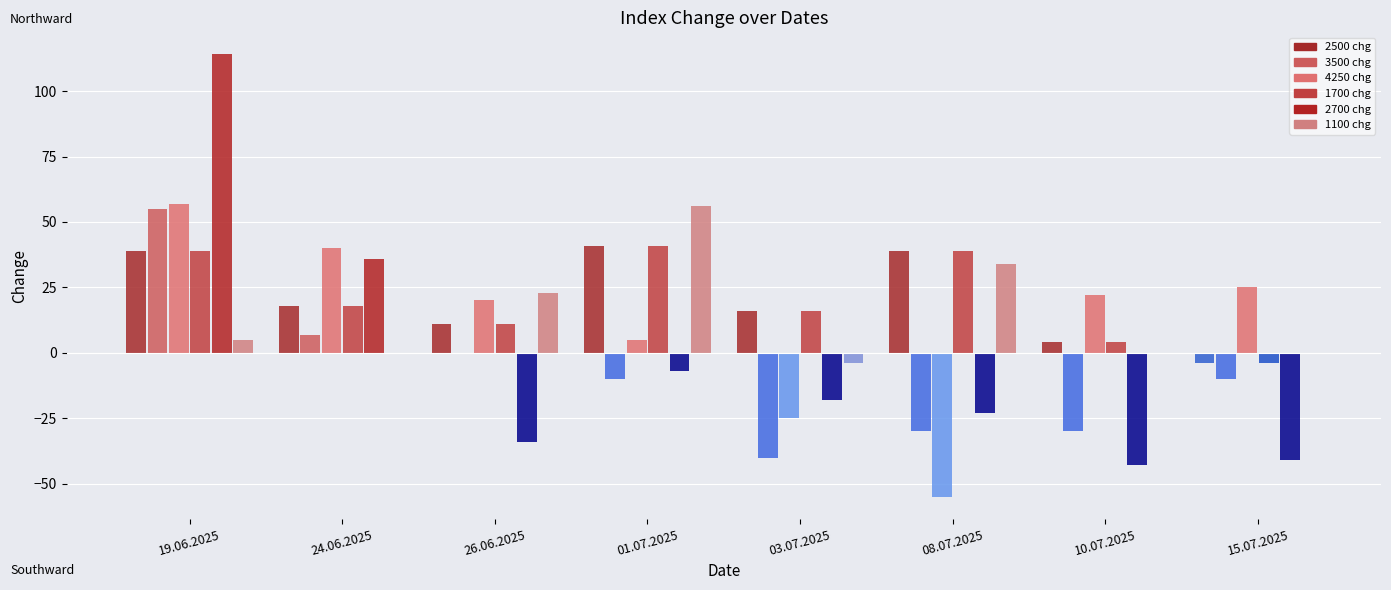

Count the number of data series in this chart.

6